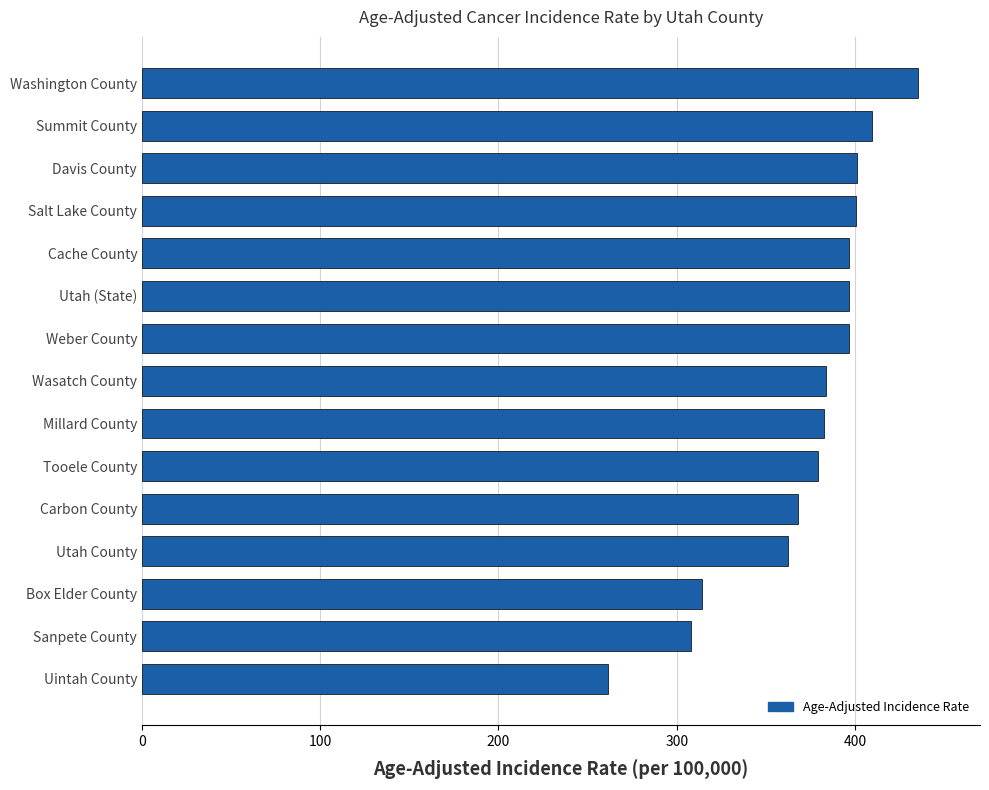

How many data points are above 383?

8